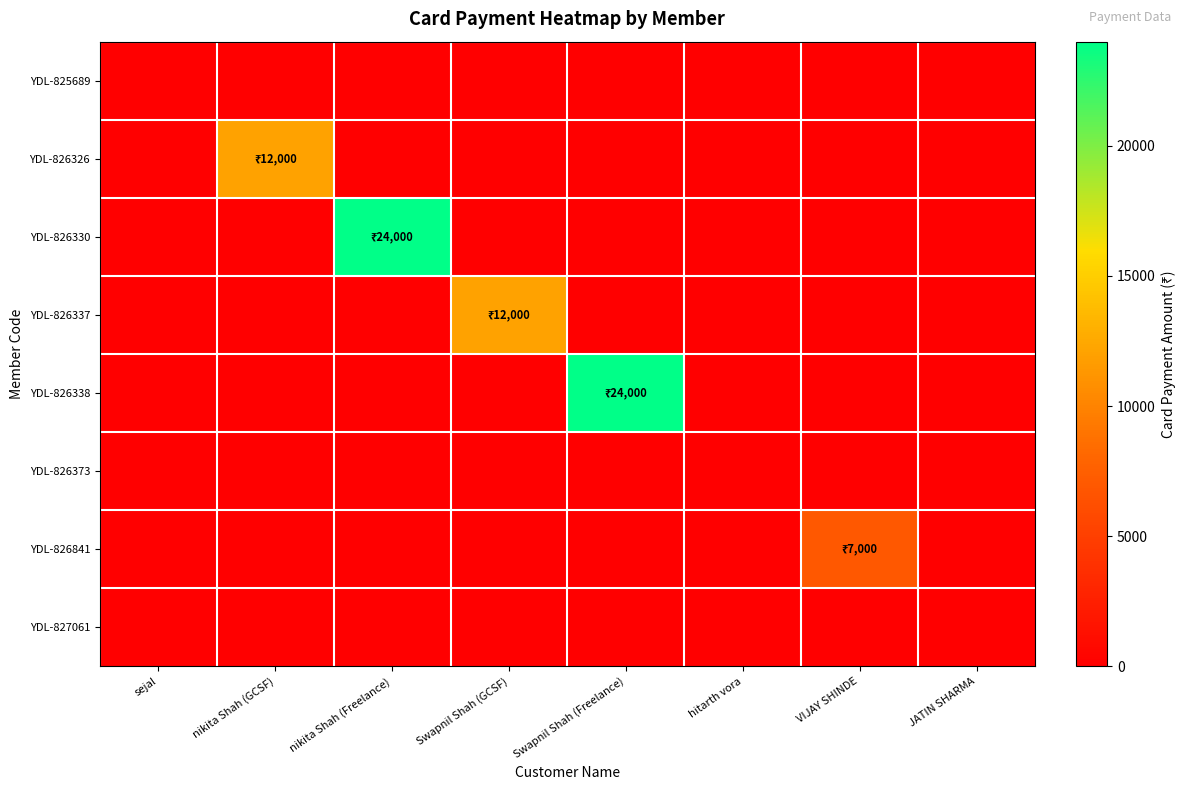

Reading left to right, extract all data points from this chart.

YDL-825689: sejal=0	nikita Shah (GCSF)=0	nikita Shah (Freelance)=0	Swapnil Shah (GCSF)=0	Swapnil Shah (Freelance)=0	hitarth vora=0	VIJAY SHINDE=0	JATIN SHARMA=0
YDL-826326: sejal=0	nikita Shah (GCSF)=12000	nikita Shah (Freelance)=0	Swapnil Shah (GCSF)=0	Swapnil Shah (Freelance)=0	hitarth vora=0	VIJAY SHINDE=0	JATIN SHARMA=0
YDL-826330: sejal=0	nikita Shah (GCSF)=0	nikita Shah (Freelance)=24000	Swapnil Shah (GCSF)=0	Swapnil Shah (Freelance)=0	hitarth vora=0	VIJAY SHINDE=0	JATIN SHARMA=0
YDL-826337: sejal=0	nikita Shah (GCSF)=0	nikita Shah (Freelance)=0	Swapnil Shah (GCSF)=12000	Swapnil Shah (Freelance)=0	hitarth vora=0	VIJAY SHINDE=0	JATIN SHARMA=0
YDL-826338: sejal=0	nikita Shah (GCSF)=0	nikita Shah (Freelance)=0	Swapnil Shah (GCSF)=0	Swapnil Shah (Freelance)=24000	hitarth vora=0	VIJAY SHINDE=0	JATIN SHARMA=0
YDL-826373: sejal=0	nikita Shah (GCSF)=0	nikita Shah (Freelance)=0	Swapnil Shah (GCSF)=0	Swapnil Shah (Freelance)=0	hitarth vora=0	VIJAY SHINDE=0	JATIN SHARMA=0
YDL-826841: sejal=0	nikita Shah (GCSF)=0	nikita Shah (Freelance)=0	Swapnil Shah (GCSF)=0	Swapnil Shah (Freelance)=0	hitarth vora=0	VIJAY SHINDE=7000	JATIN SHARMA=0
YDL-827061: sejal=0	nikita Shah (GCSF)=0	nikita Shah (Freelance)=0	Swapnil Shah (GCSF)=0	Swapnil Shah (Freelance)=0	hitarth vora=0	VIJAY SHINDE=0	JATIN SHARMA=0